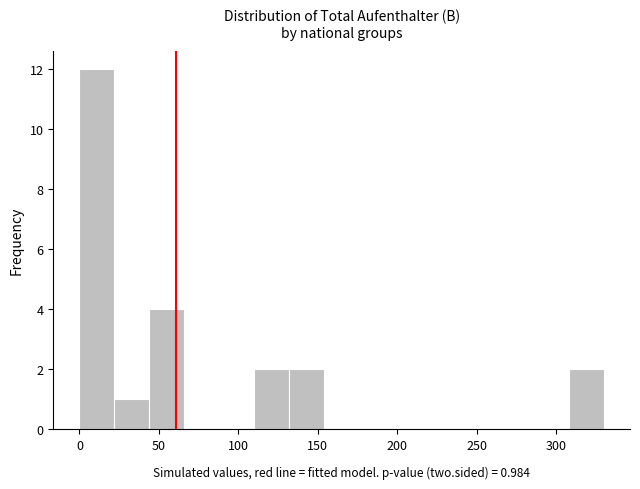

Over which range of the x-axis is the bar tallest?

0 to 22